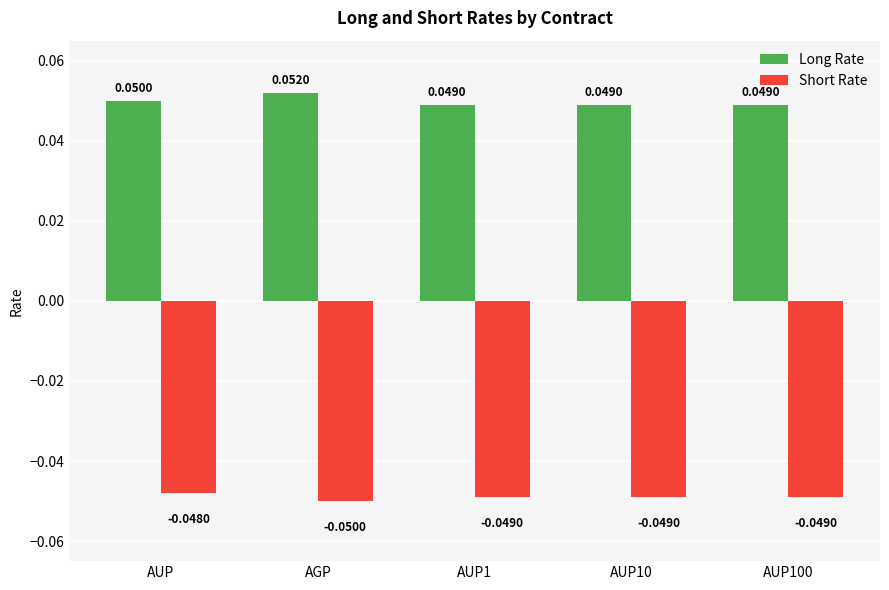

List the series in order of their overall mean, highest first.

Long Rate, Short Rate